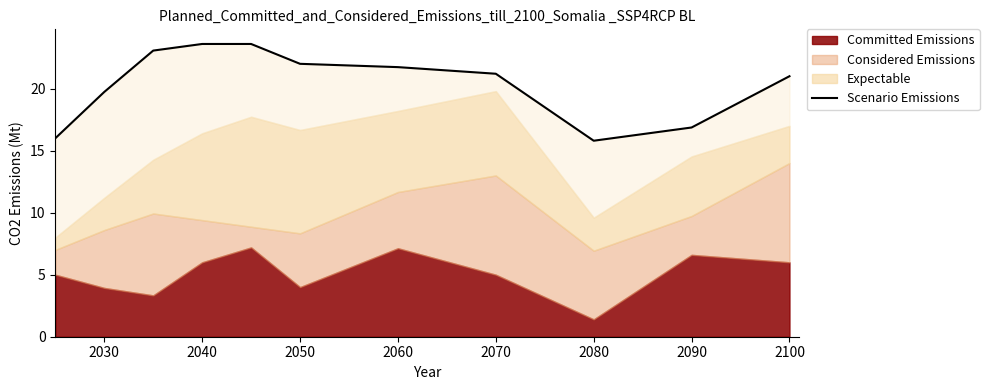

Does the chart have visible grid lines?

No